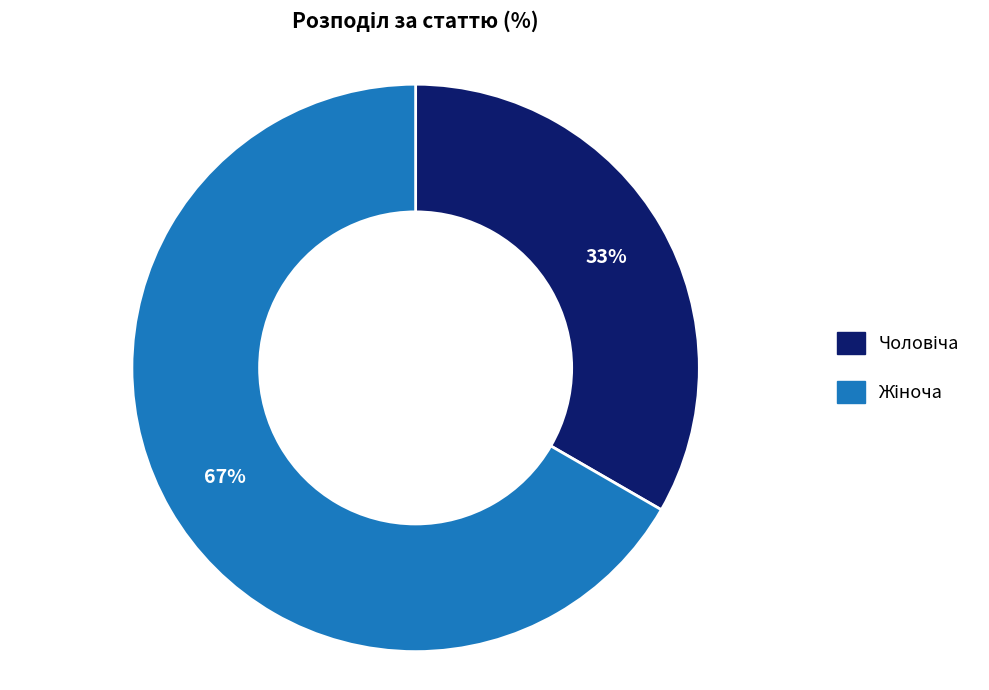

To the nearest percent, what is the average slice percentage?

50%